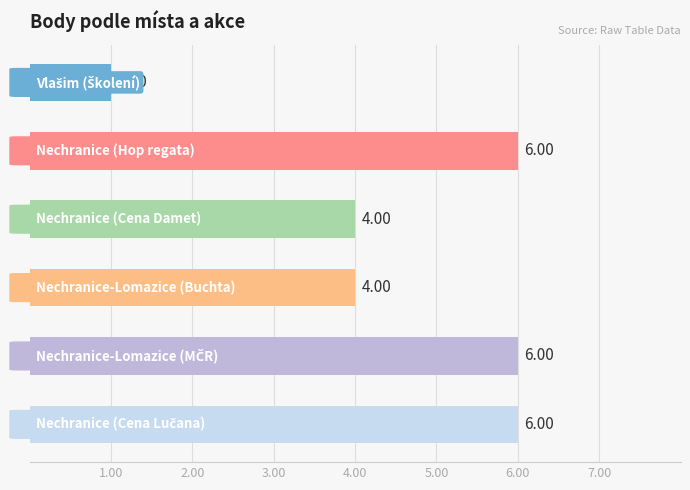

Is it true that the value at 4.00 is 6?

False